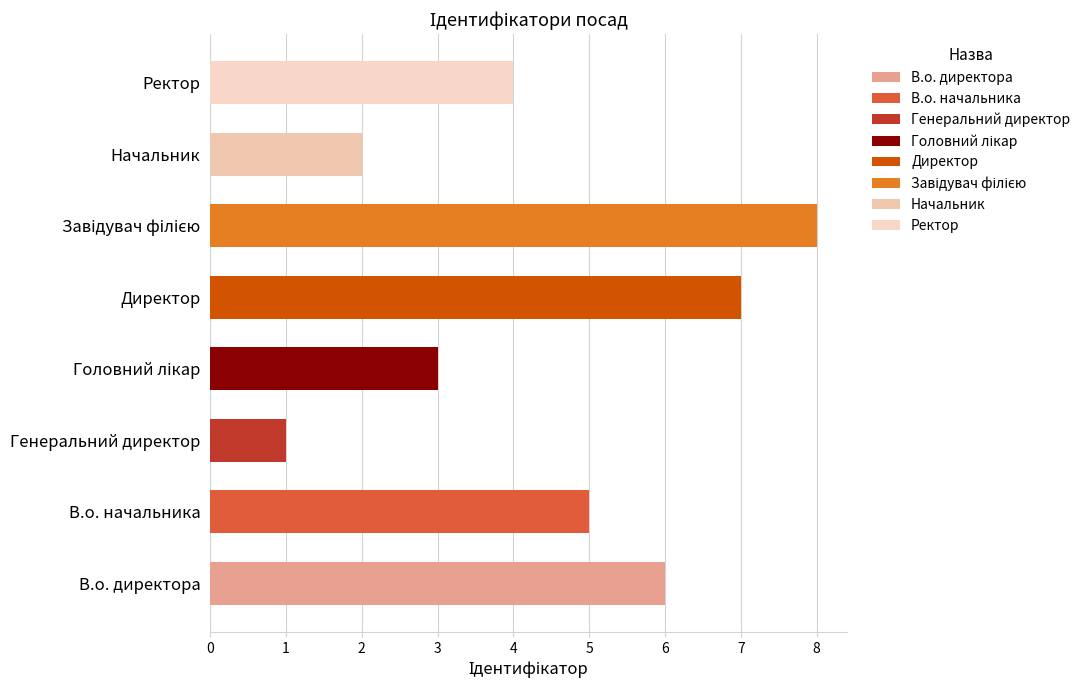

Are the bars grouped side by side (vs. stacked)?

No